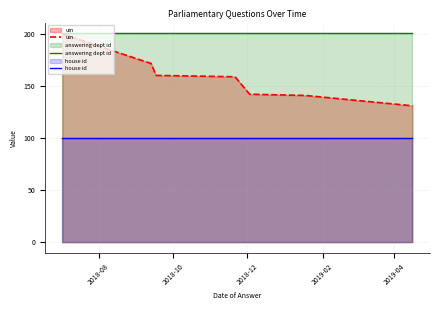

What position from the right is 2018-12?

8